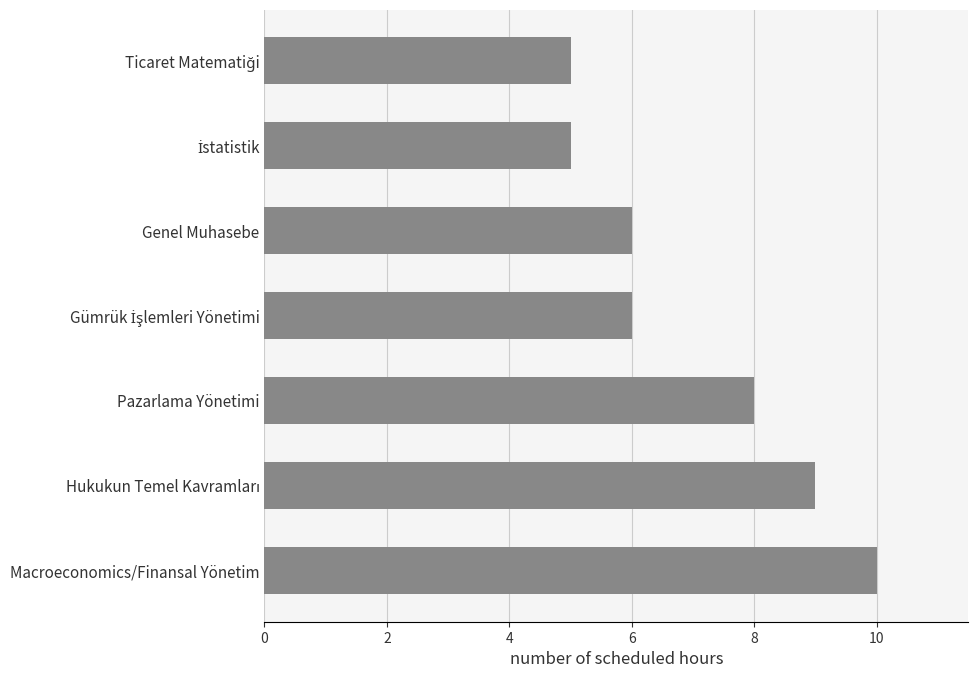

Is it true that the value at Macroeconomics/Finansal Yönetim is 6?

False